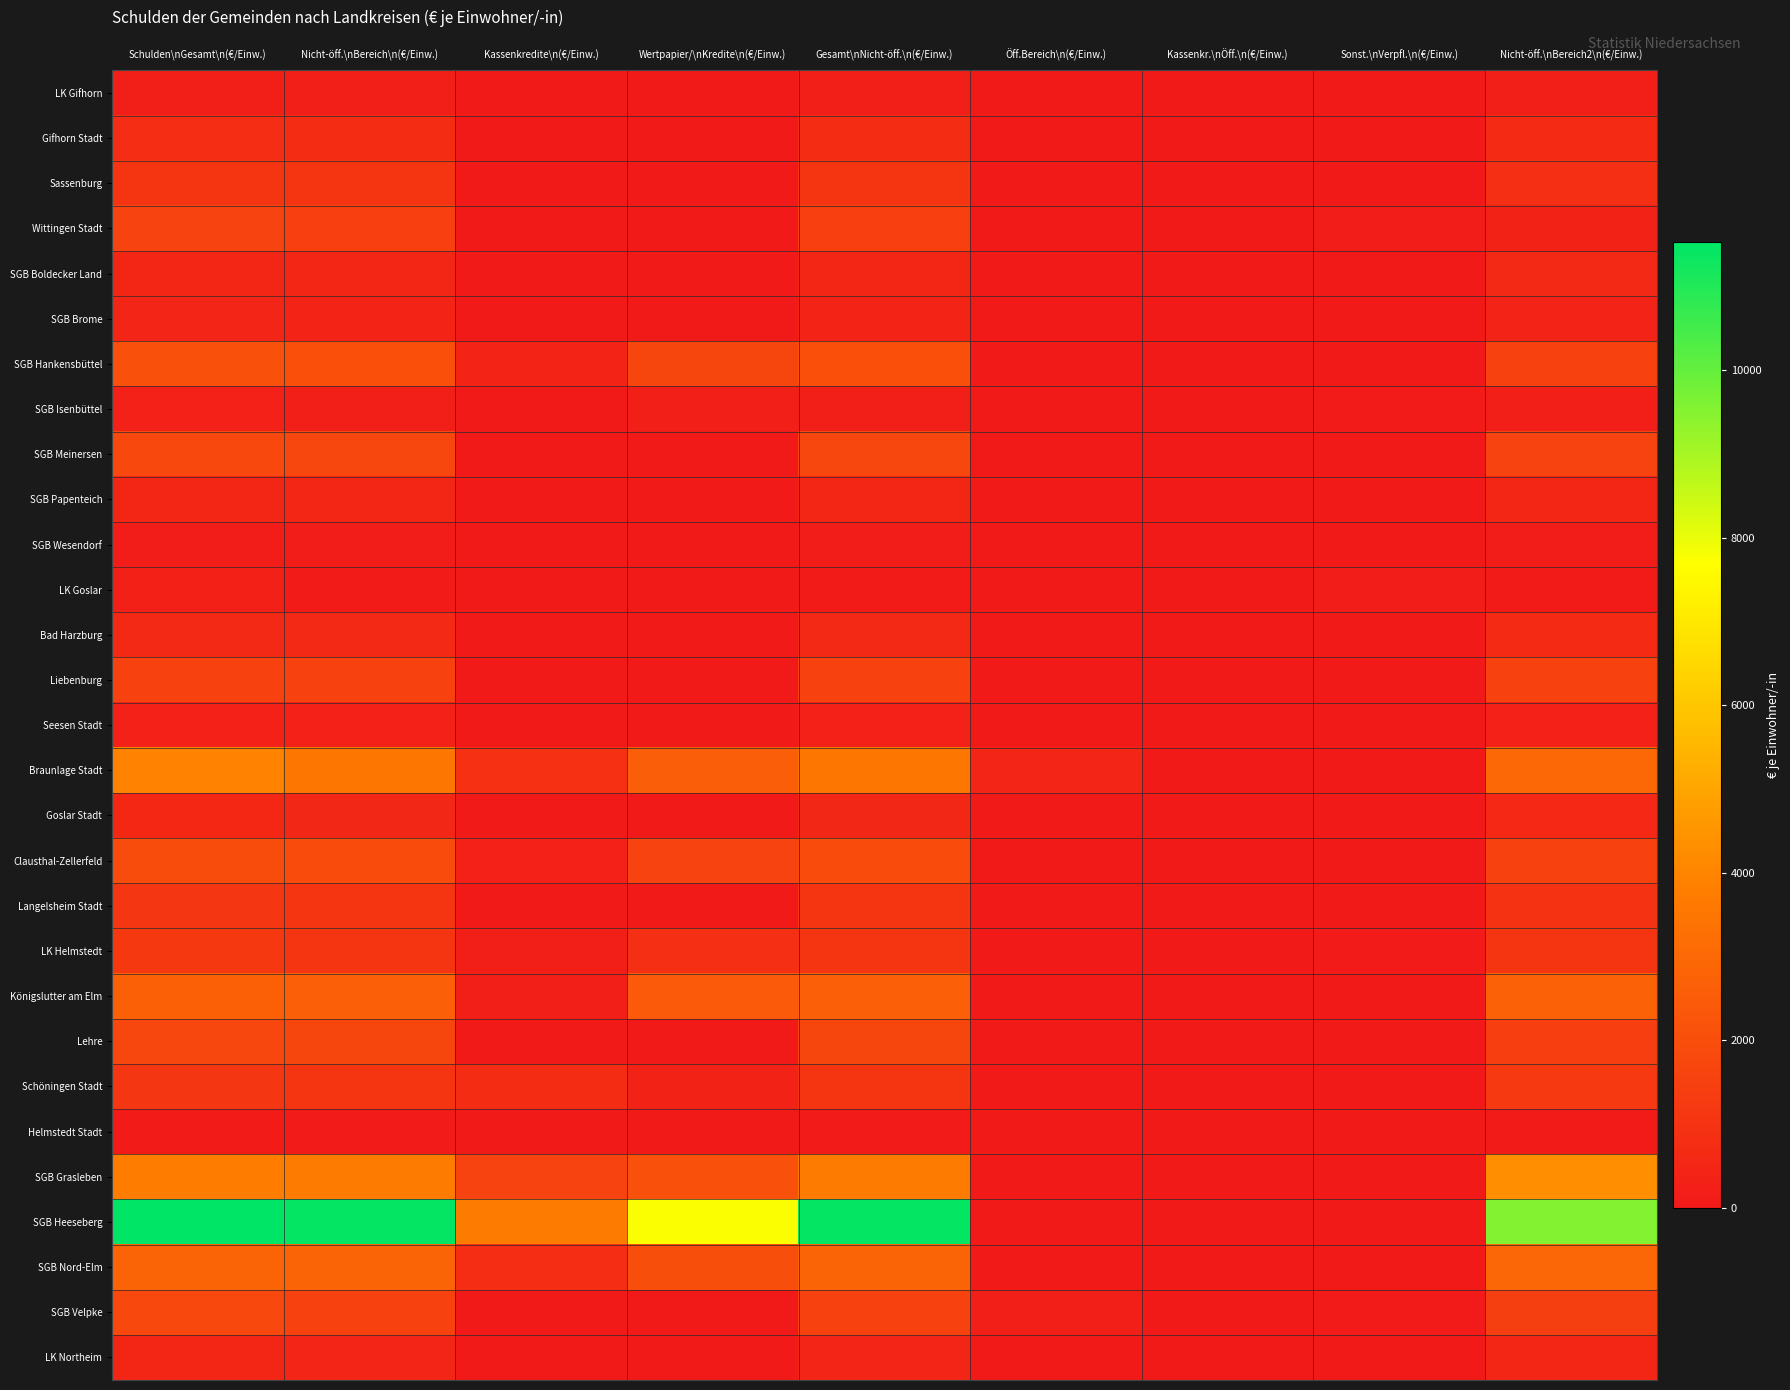

Reading right to left, extract all data points from this chart.

LK Gifhorn: Nicht-öff.\nBereich2\n(€/Einw.)=231.7	Sonst.\nVerpfl.\n(€/Einw.)=7.3	Kassenkr.\nÖff.\n(€/Einw.)=0.0	Öff.Bereich\n(€/Einw.)=0.0	Gesamt\nNicht-öff.\n(€/Einw.)=209.5	Wertpapier/\nKredite\n(€/Einw.)=0.0	Kassenkredite\n(€/Einw.)=0.0	Nicht-öff.\nBereich\n(€/Einw.)=209.5	Schulden\nGesamt\n(€/Einw.)=216.8
Gifhorn Stadt: Nicht-öff.\nBereich2\n(€/Einw.)=653.5	Sonst.\nVerpfl.\n(€/Einw.)=29.1	Kassenkr.\nÖff.\n(€/Einw.)=0.0	Öff.Bereich\n(€/Einw.)=15.4	Gesamt\nNicht-öff.\n(€/Einw.)=732.3	Wertpapier/\nKredite\n(€/Einw.)=0.0	Kassenkredite\n(€/Einw.)=0.0	Nicht-öff.\nBereich\n(€/Einw.)=732.3	Schulden\nGesamt\n(€/Einw.)=776.8
Sassenburg: Nicht-öff.\nBereich2\n(€/Einw.)=842.3	Sonst.\nVerpfl.\n(€/Einw.)=0.0	Kassenkr.\nÖff.\n(€/Einw.)=0.0	Öff.Bereich\n(€/Einw.)=25.9	Gesamt\nNicht-öff.\n(€/Einw.)=1026.8	Wertpapier/\nKredite\n(€/Einw.)=0.0	Kassenkredite\n(€/Einw.)=0.0	Nicht-öff.\nBereich\n(€/Einw.)=1026.8	Schulden\nGesamt\n(€/Einw.)=1052.6
Wittingen Stadt: Nicht-öff.\nBereich2\n(€/Einw.)=348.3	Sonst.\nVerpfl.\n(€/Einw.)=137.3	Kassenkr.\nÖff.\n(€/Einw.)=0.0	Öff.Bereich\n(€/Einw.)=2.6	Gesamt\nNicht-öff.\n(€/Einw.)=1453.8	Wertpapier/\nKredite\n(€/Einw.)=0.0	Kassenkredite\n(€/Einw.)=0.0	Nicht-öff.\nBereich\n(€/Einw.)=1453.8	Schulden\nGesamt\n(€/Einw.)=1593.6
SGB Boldecker Land: Nicht-öff.\nBereich2\n(€/Einw.)=609.5	Sonst.\nVerpfl.\n(€/Einw.)=0.0	Kassenkr.\nÖff.\n(€/Einw.)=0.0	Öff.Bereich\n(€/Einw.)=1.4	Gesamt\nNicht-öff.\n(€/Einw.)=512.8	Wertpapier/\nKredite\n(€/Einw.)=0.0	Kassenkredite\n(€/Einw.)=0.0	Nicht-öff.\nBereich\n(€/Einw.)=512.8	Schulden\nGesamt\n(€/Einw.)=514.2
SGB Brome: Nicht-öff.\nBereich2\n(€/Einw.)=363.7	Sonst.\nVerpfl.\n(€/Einw.)=34.7	Kassenkr.\nÖff.\n(€/Einw.)=0.0	Öff.Bereich\n(€/Einw.)=44.4	Gesamt\nNicht-öff.\n(€/Einw.)=392.8	Wertpapier/\nKredite\n(€/Einw.)=0.0	Kassenkredite\n(€/Einw.)=0.0	Nicht-öff.\nBereich\n(€/Einw.)=392.8	Schulden\nGesamt\n(€/Einw.)=471.9
SGB Hankensbüttel: Nicht-öff.\nBereich2\n(€/Einw.)=1499.0	Sonst.\nVerpfl.\n(€/Einw.)=0.0	Kassenkr.\nÖff.\n(€/Einw.)=15.3	Öff.Bereich\n(€/Einw.)=32.1	Gesamt\nNicht-öff.\n(€/Einw.)=2053.4	Wertpapier/\nKredite\n(€/Einw.)=1665.5	Kassenkredite\n(€/Einw.)=387.9	Nicht-öff.\nBereich\n(€/Einw.)=2053.4	Schulden\nGesamt\n(€/Einw.)=2100.8
SGB Isenbüttel: Nicht-öff.\nBereich2\n(€/Einw.)=235.4	Sonst.\nVerpfl.\n(€/Einw.)=77.1	Kassenkr.\nÖff.\n(€/Einw.)=0.0	Öff.Bereich\n(€/Einw.)=7.1	Gesamt\nNicht-öff.\n(€/Einw.)=219.1	Wertpapier/\nKredite\n(€/Einw.)=219.1	Kassenkredite\n(€/Einw.)=0.0	Nicht-öff.\nBereich\n(€/Einw.)=219.4	Schulden\nGesamt\n(€/Einw.)=303.6
SGB Meinersen: Nicht-öff.\nBereich2\n(€/Einw.)=1587.8	Sonst.\nVerpfl.\n(€/Einw.)=48.7	Kassenkr.\nÖff.\n(€/Einw.)=0.0	Öff.Bereich\n(€/Einw.)=4.6	Gesamt\nNicht-öff.\n(€/Einw.)=1709.7	Wertpapier/\nKredite\n(€/Einw.)=0.0	Kassenkredite\n(€/Einw.)=0.0	Nicht-öff.\nBereich\n(€/Einw.)=1709.7	Schulden\nGesamt\n(€/Einw.)=1763.0
SGB Papenteich: Nicht-öff.\nBereich2\n(€/Einw.)=488.6	Sonst.\nVerpfl.\n(€/Einw.)=19.4	Kassenkr.\nÖff.\n(€/Einw.)=0.0	Öff.Bereich\n(€/Einw.)=1.5	Gesamt\nNicht-öff.\n(€/Einw.)=473.5	Wertpapier/\nKredite\n(€/Einw.)=0.0	Kassenkredite\n(€/Einw.)=0.0	Nicht-öff.\nBereich\n(€/Einw.)=473.5	Schulden\nGesamt\n(€/Einw.)=494.4
SGB Wesendorf: Nicht-öff.\nBereich2\n(€/Einw.)=139.2	Sonst.\nVerpfl.\n(€/Einw.)=28.3	Kassenkr.\nÖff.\n(€/Einw.)=0.0	Öff.Bereich\n(€/Einw.)=3.1	Gesamt\nNicht-öff.\n(€/Einw.)=120.2	Wertpapier/\nKredite\n(€/Einw.)=0.0	Kassenkredite\n(€/Einw.)=0.0	Nicht-öff.\nBereich\n(€/Einw.)=120.2	Schulden\nGesamt\n(€/Einw.)=151.6
LK Goslar: Nicht-öff.\nBereich2\n(€/Einw.)=107.9	Sonst.\nVerpfl.\n(€/Einw.)=175.9	Kassenkr.\nÖff.\n(€/Einw.)=0.0	Öff.Bereich\n(€/Einw.)=0.0	Gesamt\nNicht-öff.\n(€/Einw.)=102.2	Wertpapier/\nKredite\n(€/Einw.)=0.0	Kassenkredite\n(€/Einw.)=0.0	Nicht-öff.\nBereich\n(€/Einw.)=102.2	Schulden\nGesamt\n(€/Einw.)=278.1
Bad Harzburg: Nicht-öff.\nBereich2\n(€/Einw.)=640.8	Sonst.\nVerpfl.\n(€/Einw.)=12.8	Kassenkr.\nÖff.\n(€/Einw.)=0.0	Öff.Bereich\n(€/Einw.)=0.0	Gesamt\nNicht-öff.\n(€/Einw.)=594.9	Wertpapier/\nKredite\n(€/Einw.)=0.0	Kassenkredite\n(€/Einw.)=0.0	Nicht-öff.\nBereich\n(€/Einw.)=594.9	Schulden\nGesamt\n(€/Einw.)=607.7
Liebenburg: Nicht-öff.\nBereich2\n(€/Einw.)=1530.1	Sonst.\nVerpfl.\n(€/Einw.)=22.9	Kassenkr.\nÖff.\n(€/Einw.)=0.0	Öff.Bereich\n(€/Einw.)=0.0	Gesamt\nNicht-öff.\n(€/Einw.)=1512.5	Wertpapier/\nKredite\n(€/Einw.)=0.0	Kassenkredite\n(€/Einw.)=0.0	Nicht-öff.\nBereich\n(€/Einw.)=1512.5	Schulden\nGesamt\n(€/Einw.)=1535.4
Seesen Stadt: Nicht-öff.\nBereich2\n(€/Einw.)=336.1	Sonst.\nVerpfl.\n(€/Einw.)=12.4	Kassenkr.\nÖff.\n(€/Einw.)=0.0	Öff.Bereich\n(€/Einw.)=0.0	Gesamt\nNicht-öff.\n(€/Einw.)=311.4	Wertpapier/\nKredite\n(€/Einw.)=0.0	Kassenkredite\n(€/Einw.)=0.0	Nicht-öff.\nBereich\n(€/Einw.)=311.4	Schulden\nGesamt\n(€/Einw.)=323.8
Braunlage Stadt: Nicht-öff.\nBereich2\n(€/Einw.)=2978.7	Sonst.\nVerpfl.\n(€/Einw.)=0.0	Kassenkr.\nÖff.\n(€/Einw.)=25.6	Öff.Bereich\n(€/Einw.)=457.9	Gesamt\nNicht-öff.\n(€/Einw.)=3497.7	Wertpapier/\nKredite\n(€/Einw.)=2616.9	Kassenkredite\n(€/Einw.)=880.8	Nicht-öff.\nBereich\n(€/Einw.)=3497.7	Schulden\nGesamt\n(€/Einw.)=3981.1
Goslar Stadt: Nicht-öff.\nBereich2\n(€/Einw.)=565.6	Sonst.\nVerpfl.\n(€/Einw.)=4.8	Kassenkr.\nÖff.\n(€/Einw.)=0.0	Öff.Bereich\n(€/Einw.)=0.0	Gesamt\nNicht-öff.\n(€/Einw.)=536.9	Wertpapier/\nKredite\n(€/Einw.)=0.0	Kassenkredite\n(€/Einw.)=0.0	Nicht-öff.\nBereich\n(€/Einw.)=536.9	Schulden\nGesamt\n(€/Einw.)=541.7
Clausthal-Zellerfeld: Nicht-öff.\nBereich2\n(€/Einw.)=1497.7	Sonst.\nVerpfl.\n(€/Einw.)=1.6	Kassenkr.\nÖff.\n(€/Einw.)=0.0	Öff.Bereich\n(€/Einw.)=0.0	Gesamt\nNicht-öff.\n(€/Einw.)=1912.8	Wertpapier/\nKredite\n(€/Einw.)=1580.8	Kassenkredite\n(€/Einw.)=332.0	Nicht-öff.\nBereich\n(€/Einw.)=1912.8	Schulden\nGesamt\n(€/Einw.)=1914.4
Langelsheim Stadt: Nicht-öff.\nBereich2\n(€/Einw.)=968.4	Sonst.\nVerpfl.\n(€/Einw.)=21.9	Kassenkr.\nÖff.\n(€/Einw.)=0.0	Öff.Bereich\n(€/Einw.)=0.0	Gesamt\nNicht-öff.\n(€/Einw.)=1067.8	Wertpapier/\nKredite\n(€/Einw.)=0.0	Kassenkredite\n(€/Einw.)=0.0	Nicht-öff.\nBereich\n(€/Einw.)=1067.8	Schulden\nGesamt\n(€/Einw.)=1089.7
LK Helmstedt: Nicht-öff.\nBereich2\n(€/Einw.)=1054.9	Sonst.\nVerpfl.\n(€/Einw.)=87.9	Kassenkr.\nÖff.\n(€/Einw.)=0.0	Öff.Bereich\n(€/Einw.)=29.5	Gesamt\nNicht-öff.\n(€/Einw.)=1062.5	Wertpapier/\nKredite\n(€/Einw.)=829.7	Kassenkredite\n(€/Einw.)=232.7	Nicht-öff.\nBereich\n(€/Einw.)=1062.5	Schulden\nGesamt\n(€/Einw.)=1179.8
Königslutter am Elm: Nicht-öff.\nBereich2\n(€/Einw.)=2723.8	Sonst.\nVerpfl.\n(€/Einw.)=16.2	Kassenkr.\nÖff.\n(€/Einw.)=0.0	Öff.Bereich\n(€/Einw.)=25.8	Gesamt\nNicht-öff.\n(€/Einw.)=2644.0	Wertpapier/\nKredite\n(€/Einw.)=2456.1	Kassenkredite\n(€/Einw.)=187.9	Nicht-öff.\nBereich\n(€/Einw.)=2644.0	Schulden\nGesamt\n(€/Einw.)=2686.0
Lehre: Nicht-öff.\nBereich2\n(€/Einw.)=1392.0	Sonst.\nVerpfl.\n(€/Einw.)=41.3	Kassenkr.\nÖff.\n(€/Einw.)=0.0	Öff.Bereich\n(€/Einw.)=1.8	Gesamt\nNicht-öff.\n(€/Einw.)=1666.7	Wertpapier/\nKredite\n(€/Einw.)=0.0	Kassenkredite\n(€/Einw.)=0.0	Nicht-öff.\nBereich\n(€/Einw.)=1666.7	Schulden\nGesamt\n(€/Einw.)=1709.8
Schöningen Stadt: Nicht-öff.\nBereich2\n(€/Einw.)=1193.8	Sonst.\nVerpfl.\n(€/Einw.)=51.5	Kassenkr.\nÖff.\n(€/Einw.)=0.0	Öff.Bereich\n(€/Einw.)=0.0	Gesamt\nNicht-öff.\n(€/Einw.)=1068.2	Wertpapier/\nKredite\n(€/Einw.)=351.9	Kassenkredite\n(€/Einw.)=716.3	Nicht-öff.\nBereich\n(€/Einw.)=1068.2	Schulden\nGesamt\n(€/Einw.)=1119.7
Helmstedt Stadt: Nicht-öff.\nBereich2\n(€/Einw.)=95.2	Sonst.\nVerpfl.\n(€/Einw.)=13.2	Kassenkr.\nÖff.\n(€/Einw.)=0.0	Öff.Bereich\n(€/Einw.)=0.0	Gesamt\nNicht-öff.\n(€/Einw.)=89.3	Wertpapier/\nKredite\n(€/Einw.)=0.0	Kassenkredite\n(€/Einw.)=0.0	Nicht-öff.\nBereich\n(€/Einw.)=89.3	Schulden\nGesamt\n(€/Einw.)=102.5
SGB Grasleben: Nicht-öff.\nBereich2\n(€/Einw.)=4302.1	Sonst.\nVerpfl.\n(€/Einw.)=46.7	Kassenkr.\nÖff.\n(€/Einw.)=0.0	Öff.Bereich\n(€/Einw.)=15.1	Gesamt\nNicht-öff.\n(€/Einw.)=3675.3	Wertpapier/\nKredite\n(€/Einw.)=2085.3	Kassenkredite\n(€/Einw.)=1590.0	Nicht-öff.\nBereich\n(€/Einw.)=3675.3	Schulden\nGesamt\n(€/Einw.)=3737.2
SGB Heeseberg: Nicht-öff.\nBereich2\n(€/Einw.)=9563.1	Sonst.\nVerpfl.\n(€/Einw.)=56.0	Kassenkr.\nÖff.\n(€/Einw.)=0.0	Öff.Bereich\n(€/Einw.)=17.0	Gesamt\nNicht-öff.\n(€/Einw.)=11450.3	Wertpapier/\nKredite\n(€/Einw.)=7761.2	Kassenkredite\n(€/Einw.)=3689.1	Nicht-öff.\nBereich\n(€/Einw.)=11450.3	Schulden\nGesamt\n(€/Einw.)=11523.4
SGB Nord-Elm: Nicht-öff.\nBereich2\n(€/Einw.)=2940.3	Sonst.\nVerpfl.\n(€/Einw.)=56.0	Kassenkr.\nÖff.\n(€/Einw.)=0.0	Öff.Bereich\n(€/Einw.)=9.9	Gesamt\nNicht-öff.\n(€/Einw.)=2774.6	Wertpapier/\nKredite\n(€/Einw.)=2013.6	Kassenkredite\n(€/Einw.)=761.0	Nicht-öff.\nBereich\n(€/Einw.)=2774.6	Schulden\nGesamt\n(€/Einw.)=2840.5
SGB Velpke: Nicht-öff.\nBereich2\n(€/Einw.)=1440.0	Sonst.\nVerpfl.\n(€/Einw.)=89.1	Kassenkr.\nÖff.\n(€/Einw.)=0.0	Öff.Bereich\n(€/Einw.)=185.2	Gesamt\nNicht-öff.\n(€/Einw.)=1517.9	Wertpapier/\nKredite\n(€/Einw.)=0.0	Kassenkredite\n(€/Einw.)=0.0	Nicht-öff.\nBereich\n(€/Einw.)=1517.9	Schulden\nGesamt\n(€/Einw.)=1792.2
LK Northeim: Nicht-öff.\nBereich2\n(€/Einw.)=517.2	Sonst.\nVerpfl.\n(€/Einw.)=33.5	Kassenkr.\nÖff.\n(€/Einw.)=0.0	Öff.Bereich\n(€/Einw.)=8.2	Gesamt\nNicht-öff.\n(€/Einw.)=470.1	Wertpapier/\nKredite\n(€/Einw.)=0.0	Kassenkredite\n(€/Einw.)=0.0	Nicht-öff.\nBereich\n(€/Einw.)=470.1	Schulden\nGesamt\n(€/Einw.)=511.8